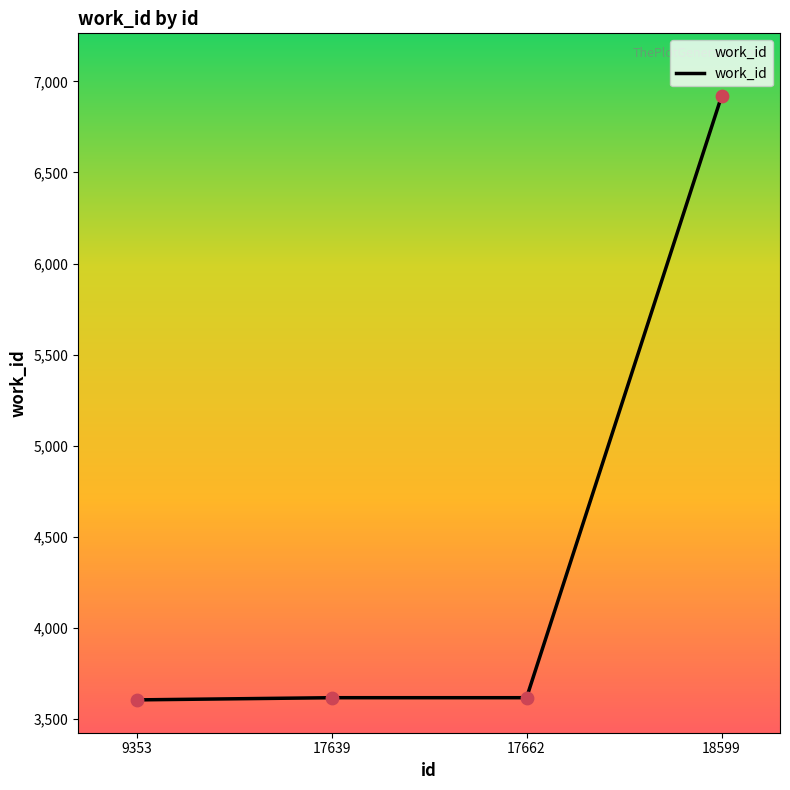

Approximately how many times larger is the value at 18599 compared to 9353?

1.9